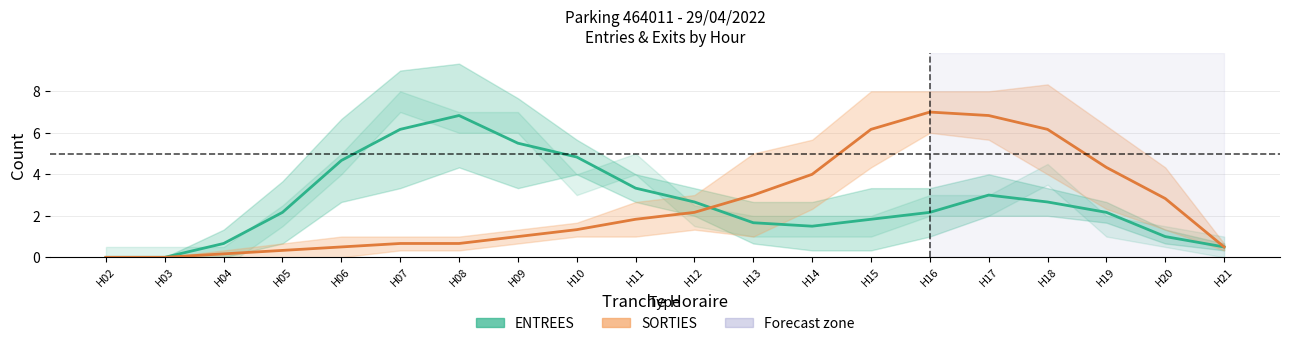

Where is the first local maximum for SORTIES?

H16